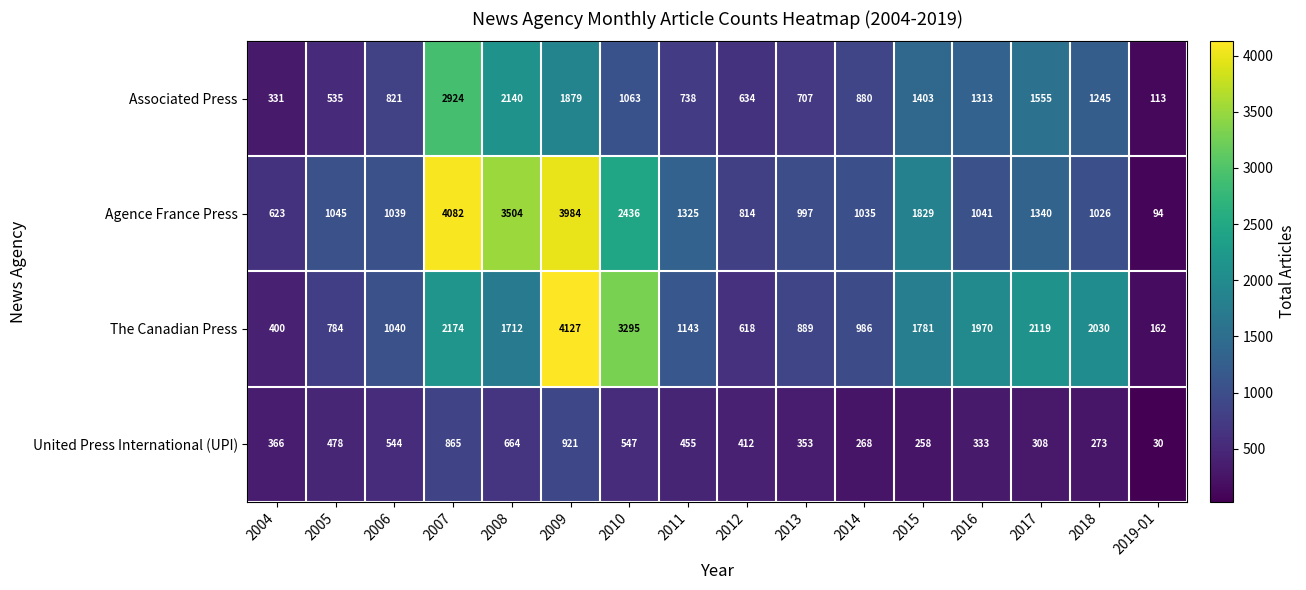

Where is Agence France Press nearest to the value 2088?

2015